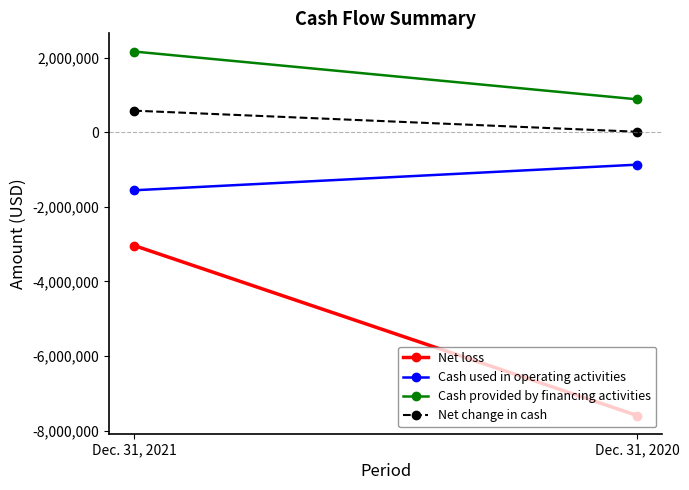

What is the minimum value for Cash provided by financing activities?

881440